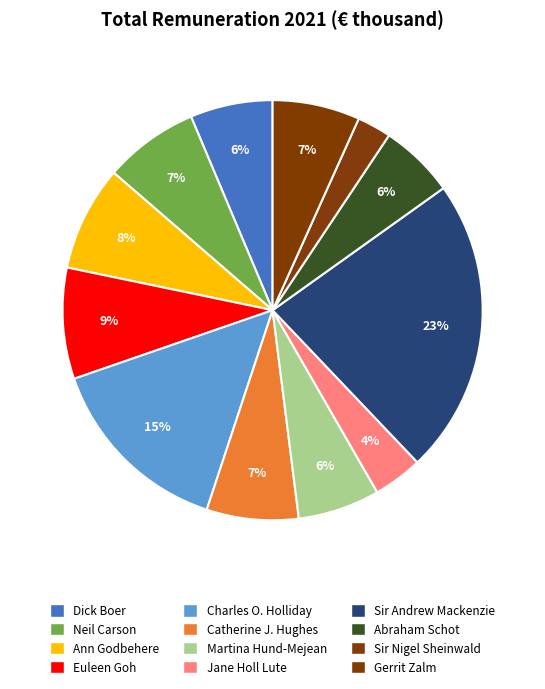

True or false: Dick Boer accounts for 6% of the total.

True